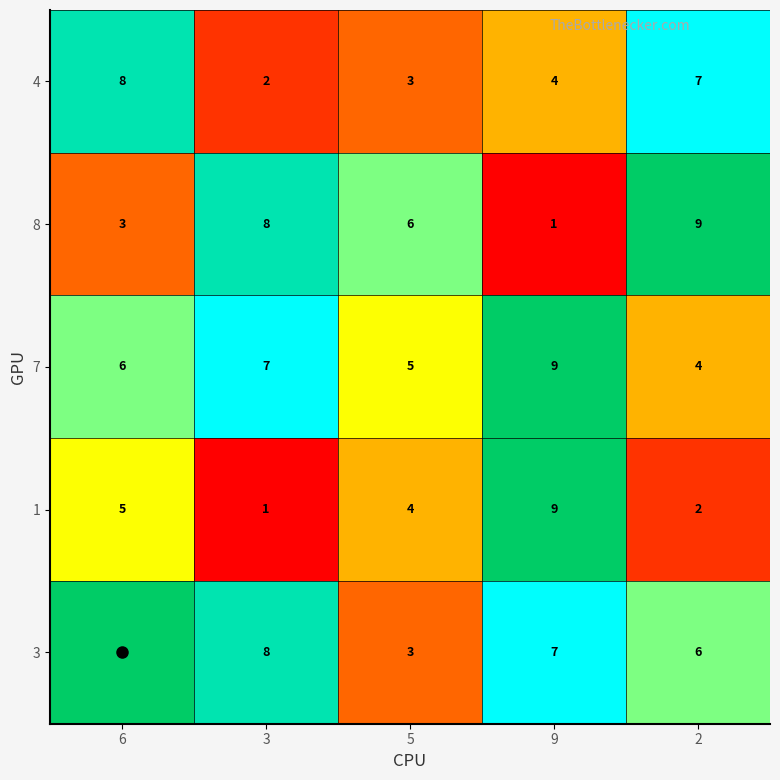

True or false: 1 has a value of 2 at 2.

True